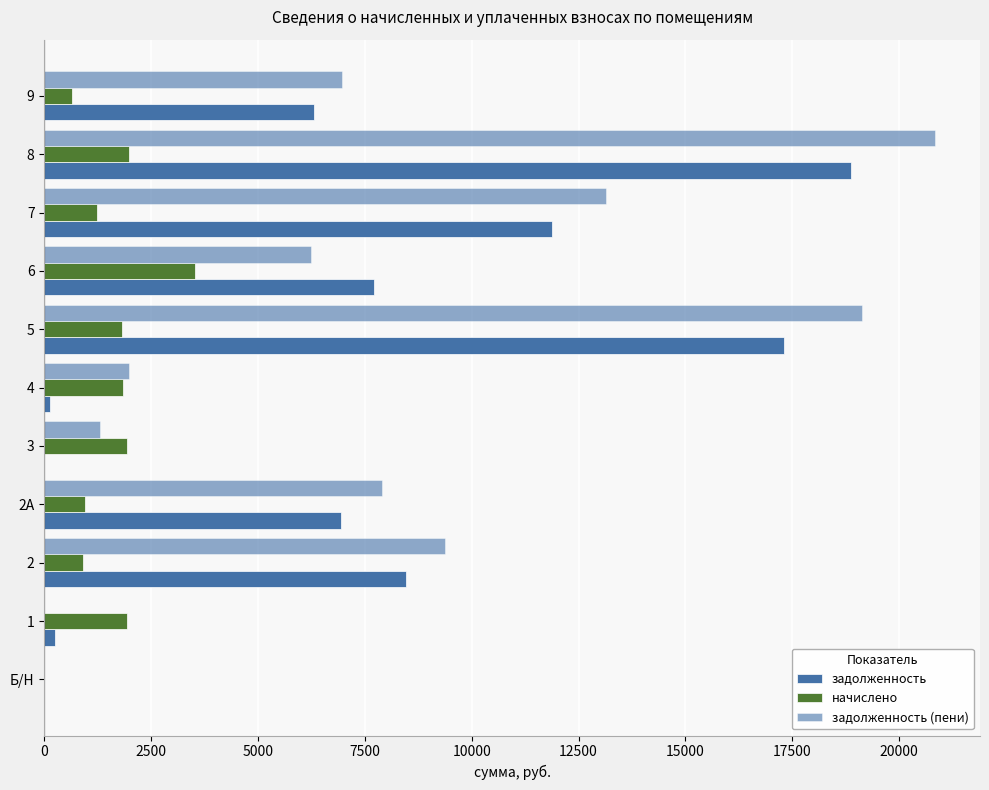

What is the difference between the maximum and minimum values in the задолженность series?

18873.2